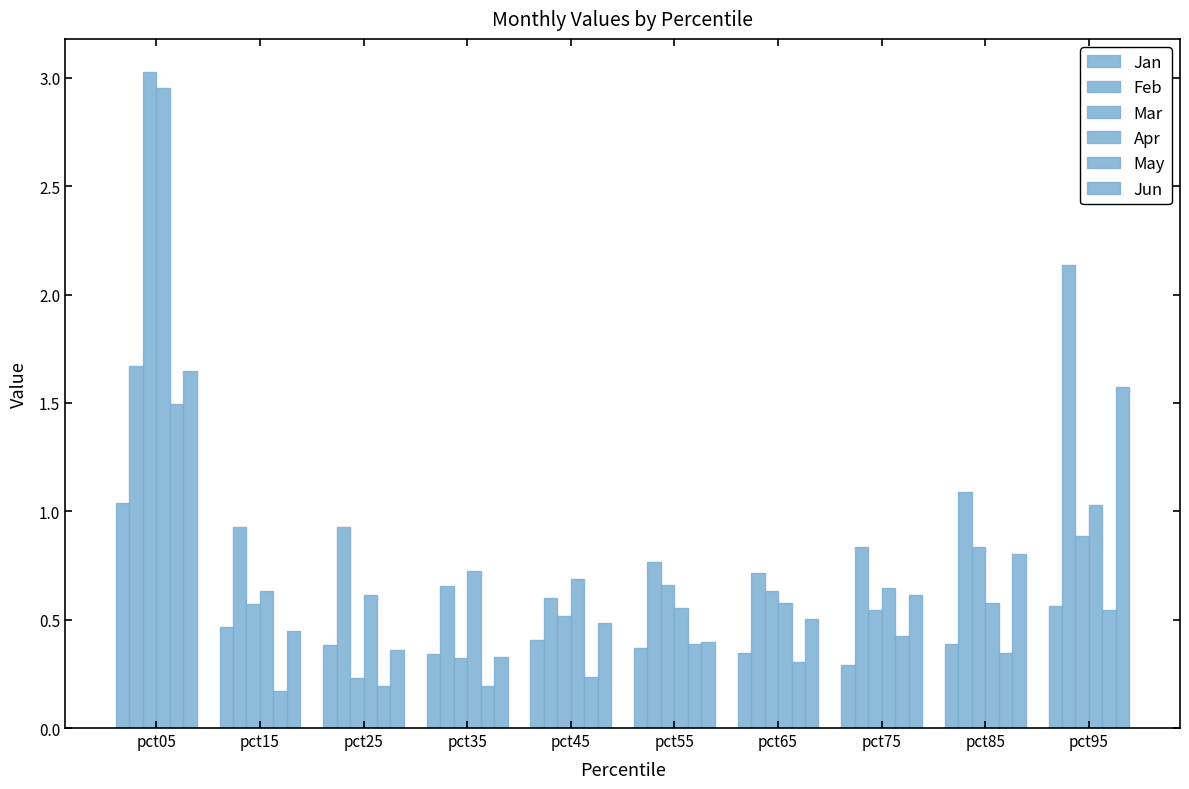

Count the number of data series in this chart.

6